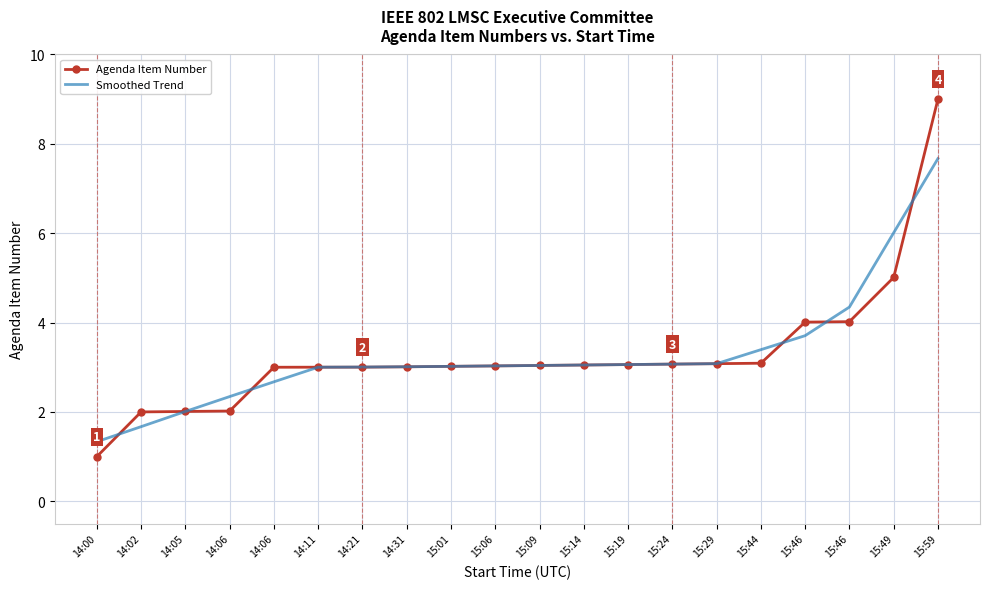

What are all the series names shown in the legend?

Agenda Item Number, Smoothed Trend